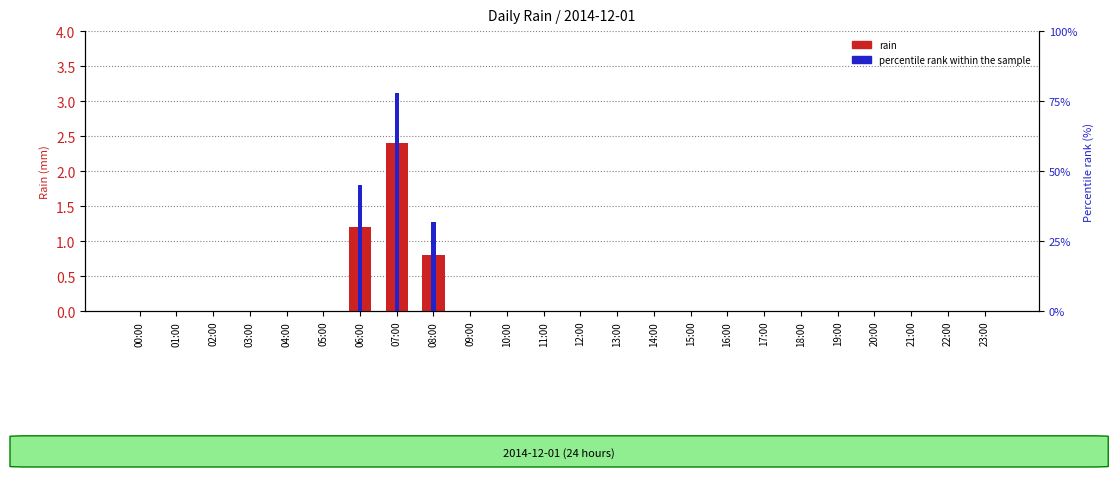

Which series has the widest spread of values?

percentile rank within the sample